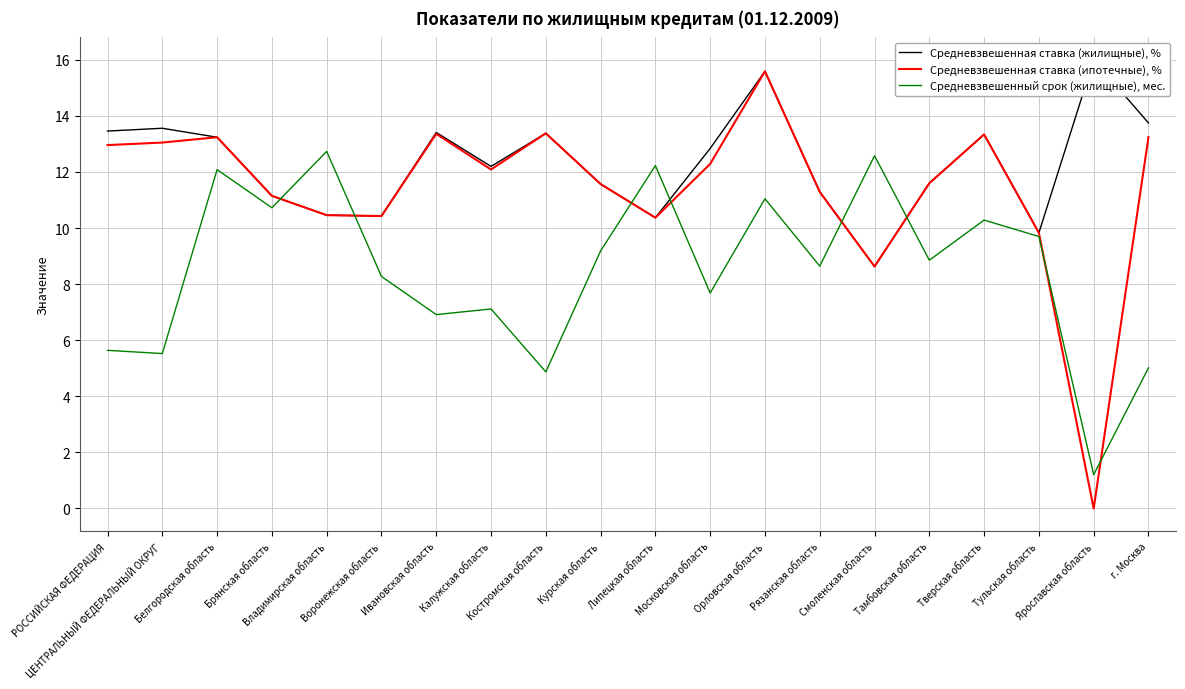

After their last crossing, which series has the higher values: Средневзвешенный срок (жилищные), мес. or Средневзвешенная ставка (ипотечные), %?

Средневзвешенная ставка (ипотечные), %